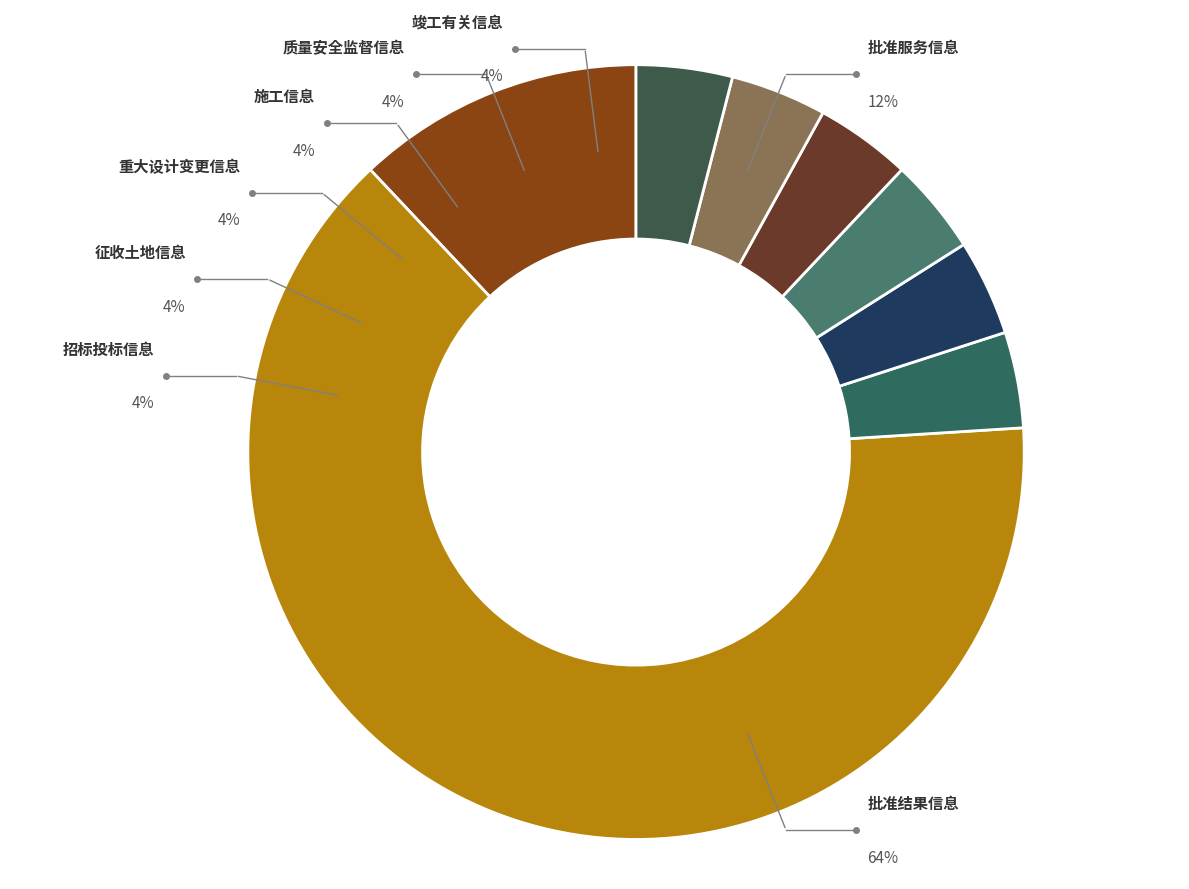

Is it true that 竣工有关信息 is 1% of the pie?

False